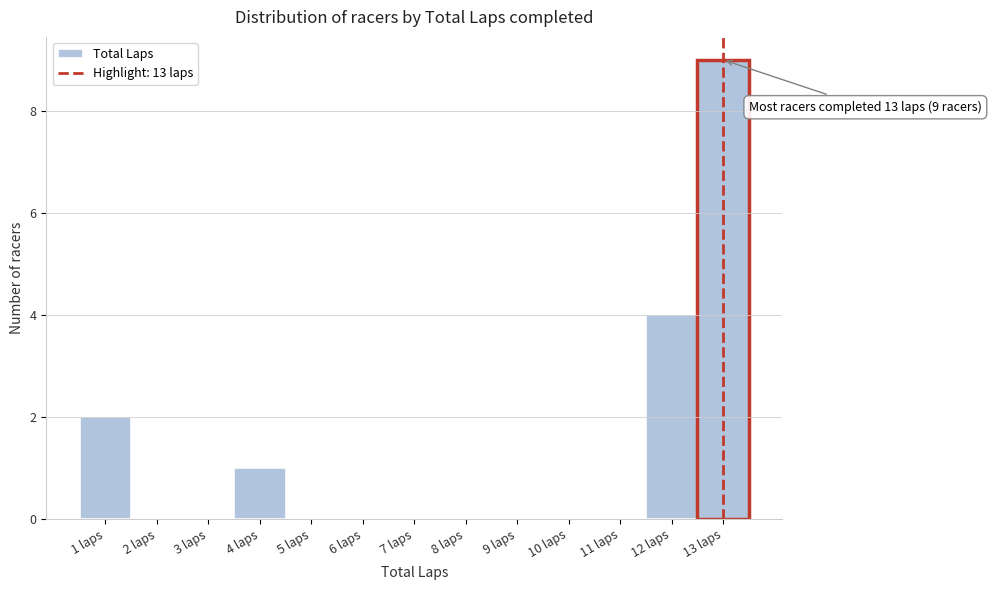

Over which range of the x-axis is the bar tallest?

12.5 to 13.5